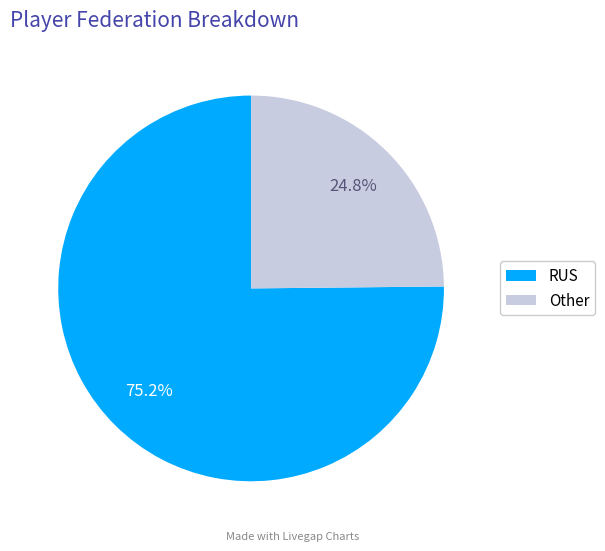

What percentage is the RUS slice, to the nearest percent?

75%